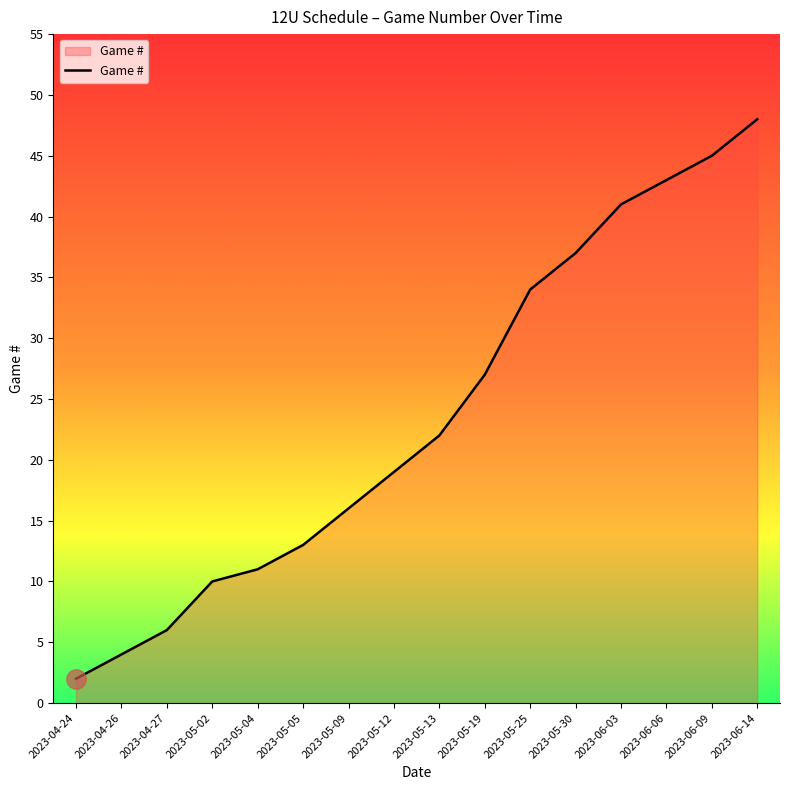

What position from the left is 2023-06-03?

13